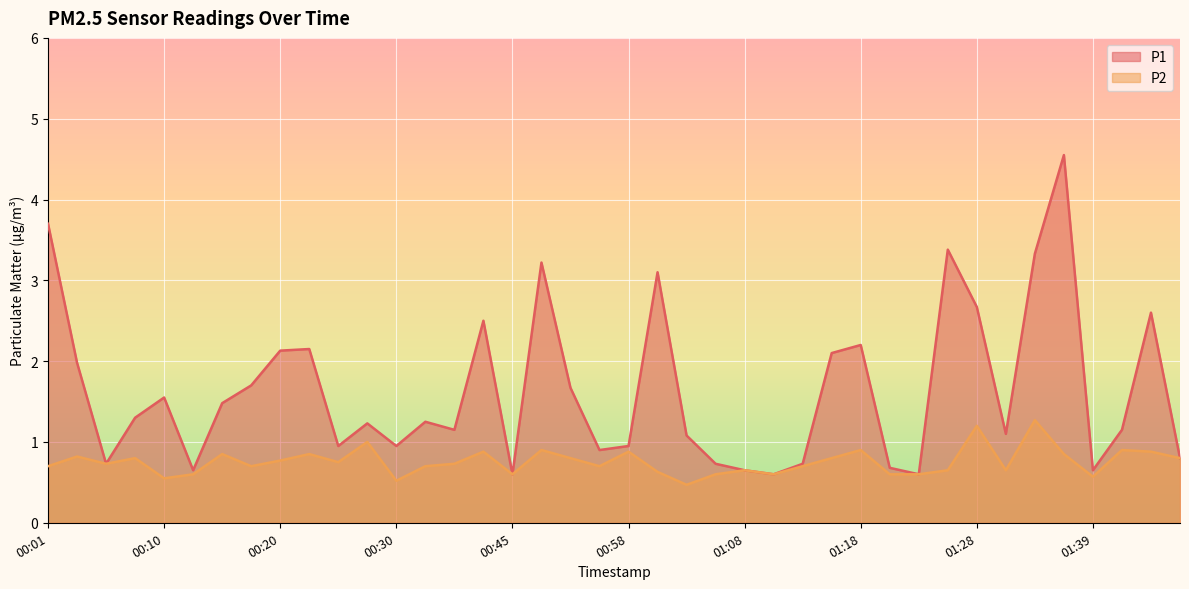

Reading left to right, list all the values displayed in this chart.

P1: 00:01=3.7	00:03=2.0	00:06=0.7	00:08=1.3	00:10=1.6	00:13=0.7	00:15=1.5	00:18=1.7	00:20=2.1	00:23=2.1	00:25=0.9	00:28=1.2	00:30=0.9	00:32=1.2	00:35=1.1	00:42=2.5	00:45=0.6	00:51=3.2	00:53=1.7	00:56=0.9	00:58=0.9	01:01=3.1	01:03=1.1	01:05=0.7	01:08=0.7	01:10=0.6	01:13=0.7	01:15=2.1	01:18=2.2	01:21=0.7	01:23=0.6	01:26=3.4	01:28=2.7	01:31=1.1	01:34=3.3	01:37=4.5	01:39=0.7	01:42=1.1	01:45=2.6	01:47=0.8
P2: 00:01=0.7	00:03=0.8	00:06=0.7	00:08=0.8	00:10=0.6	00:13=0.6	00:15=0.8	00:18=0.7	00:20=0.8	00:23=0.8	00:25=0.8	00:28=1.0	00:30=0.5	00:32=0.7	00:35=0.7	00:42=0.9	00:45=0.6	00:51=0.9	00:53=0.8	00:56=0.7	00:58=0.9	01:01=0.6	01:03=0.5	01:05=0.6	01:08=0.7	01:10=0.6	01:13=0.7	01:15=0.8	01:18=0.9	01:21=0.6	01:23=0.6	01:26=0.7	01:28=1.2	01:31=0.7	01:34=1.3	01:37=0.8	01:39=0.6	01:42=0.9	01:45=0.9	01:47=0.8